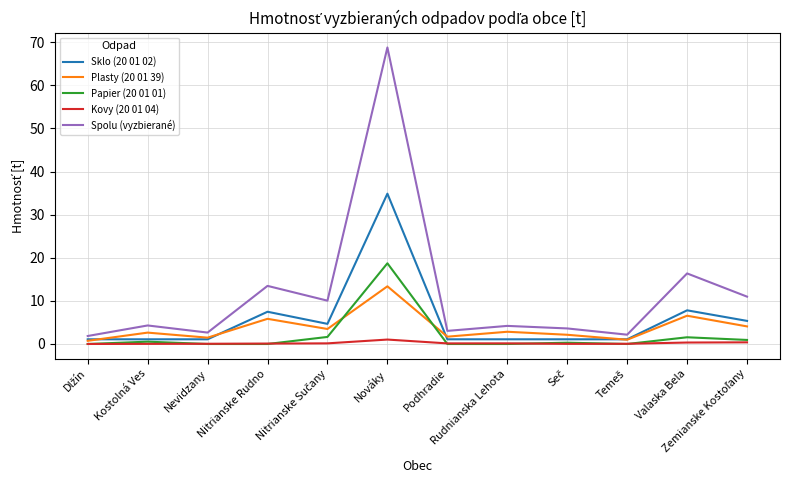

What is the maximum value shown in the chart?

68.8